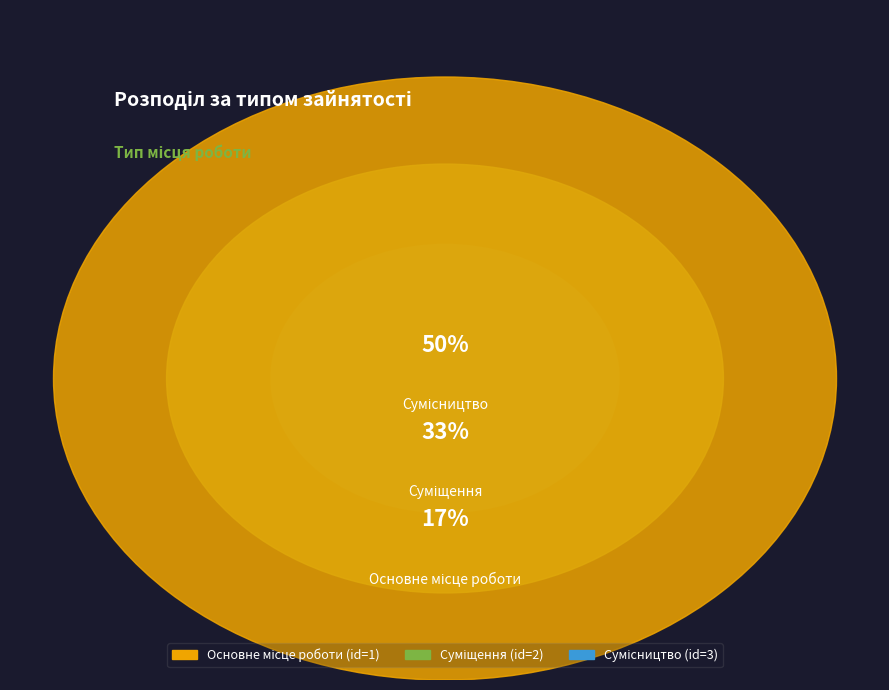

Does Основне місце роботи represent more than half of the total?

No